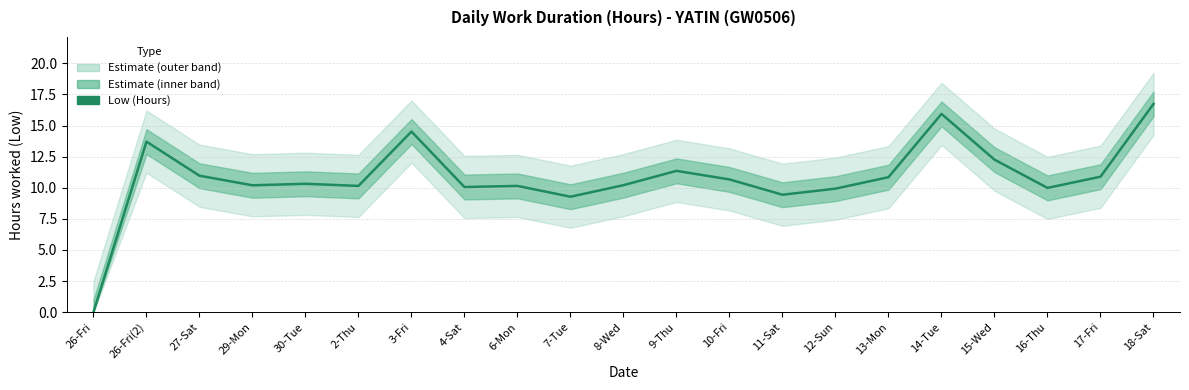

What is the sum of the values at 13-Mon and 7-Tue?

20.1